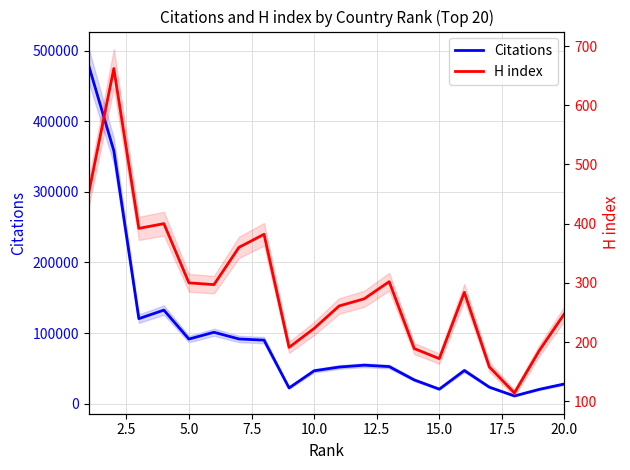

What is the difference between the maximum and minimum values in the Citations series?

467437